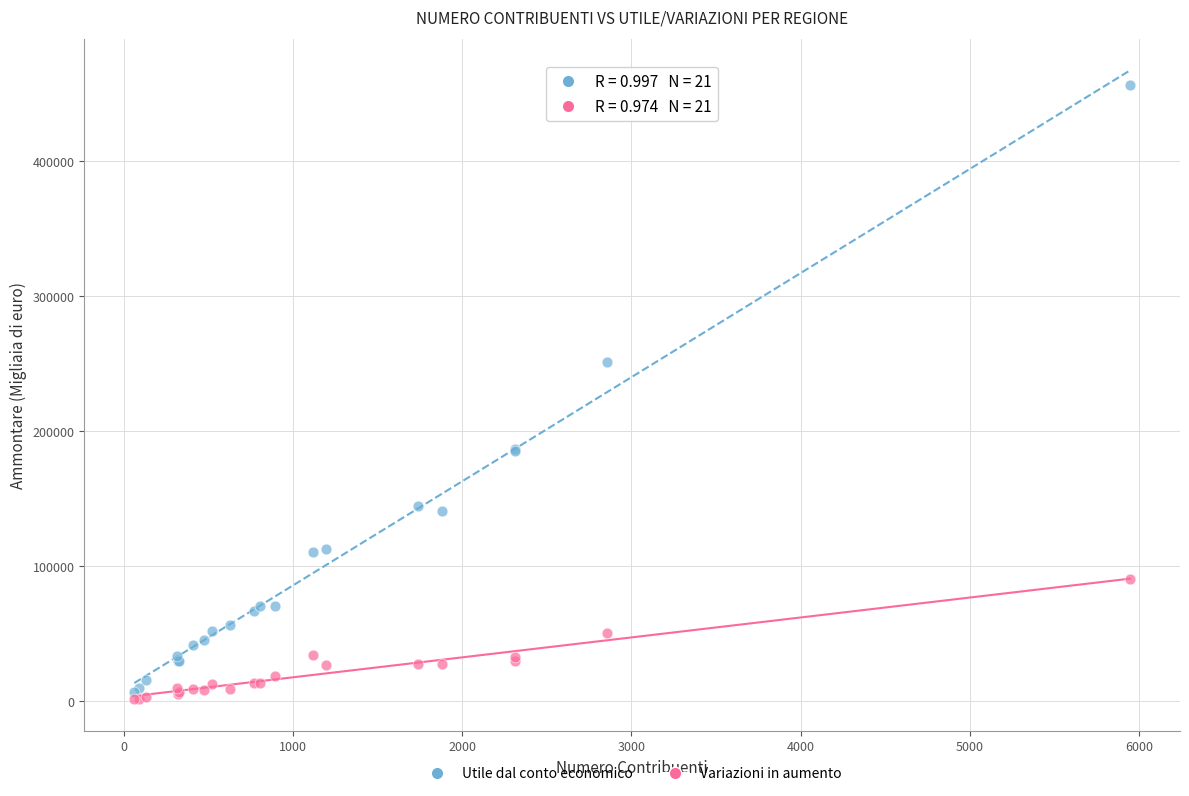

What are all the series names shown in the legend?

Utile dal conto economico, Variazioni in aumento